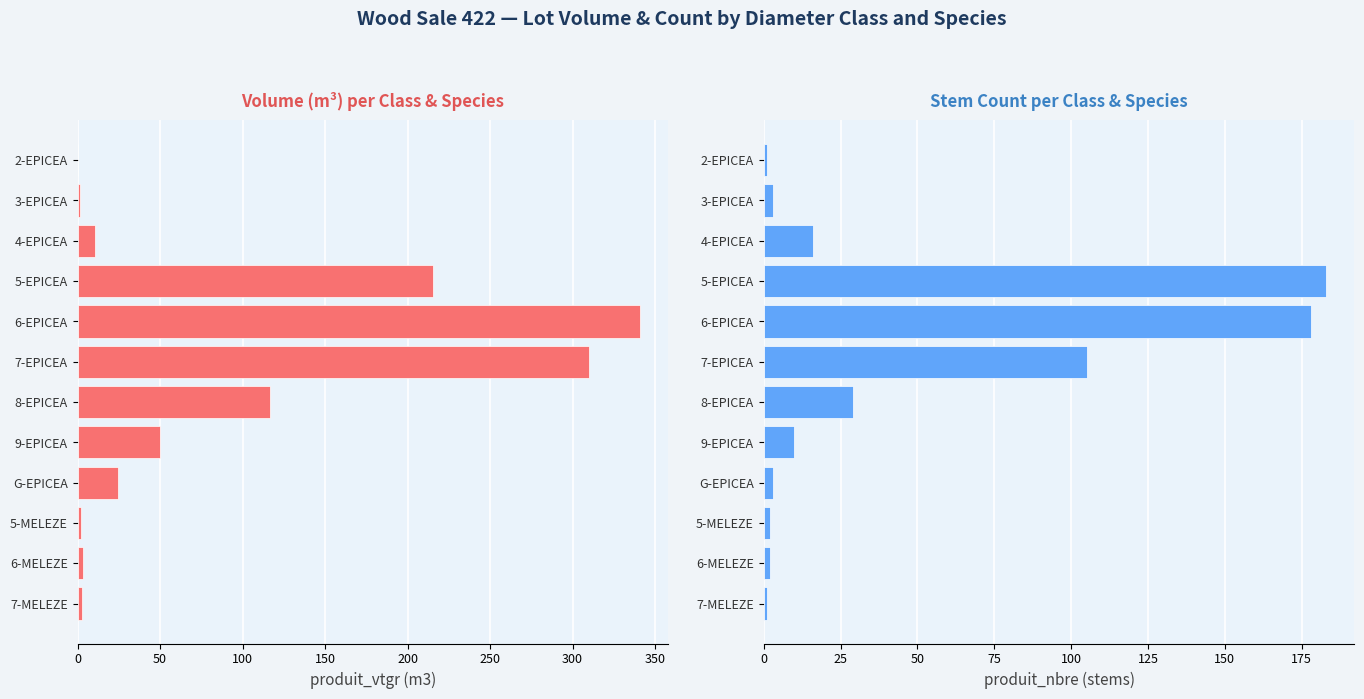

What position from the left is 2-EPICEA?

1